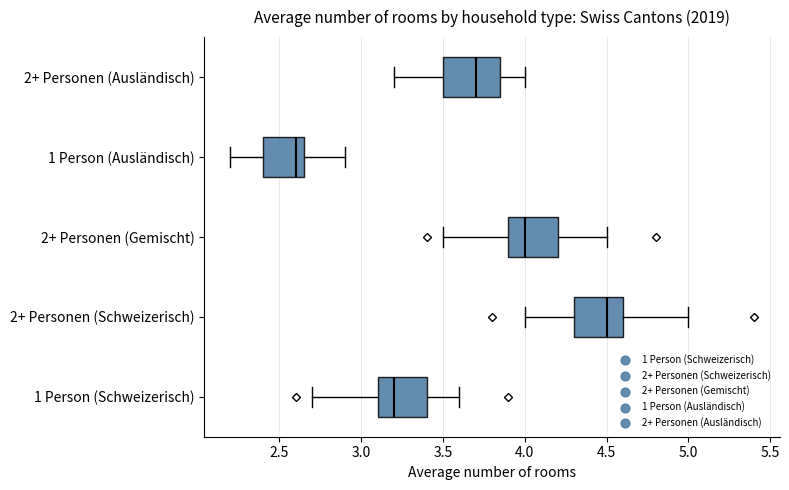

Reading bottom to top, read every box against the x-axis: the position of its median line, the range the box covers, and the ends of its whiskers. The values are not printed on the chart, so give them approximately, as read against the axis.

1 Person (Schweizerisch): median 3.20, box 3.10 to 3.40, whiskers 2.70 to 3.60
2+ Personen (Schweizerisch): median 4.50, box 4.30 to 4.60, whiskers 4.00 to 5.00
2+ Personen (Gemischt): median 4.00, box 3.90 to 4.20, whiskers 3.50 to 4.50
1 Person (Ausländisch): median 2.60, box 2.40 to 2.65, whiskers 2.20 to 2.90
2+ Personen (Ausländisch): median 3.70, box 3.50 to 3.85, whiskers 3.20 to 4.00